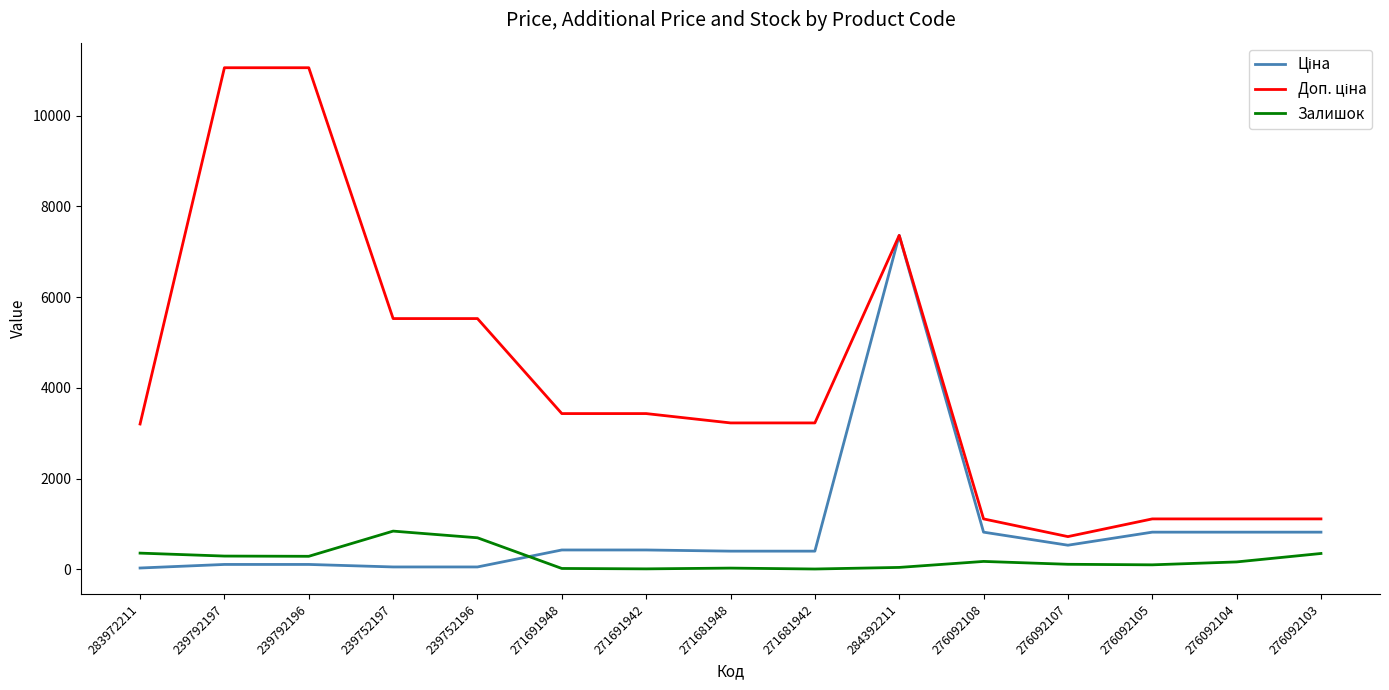

At which category is the sum across all series the highest?

284392211